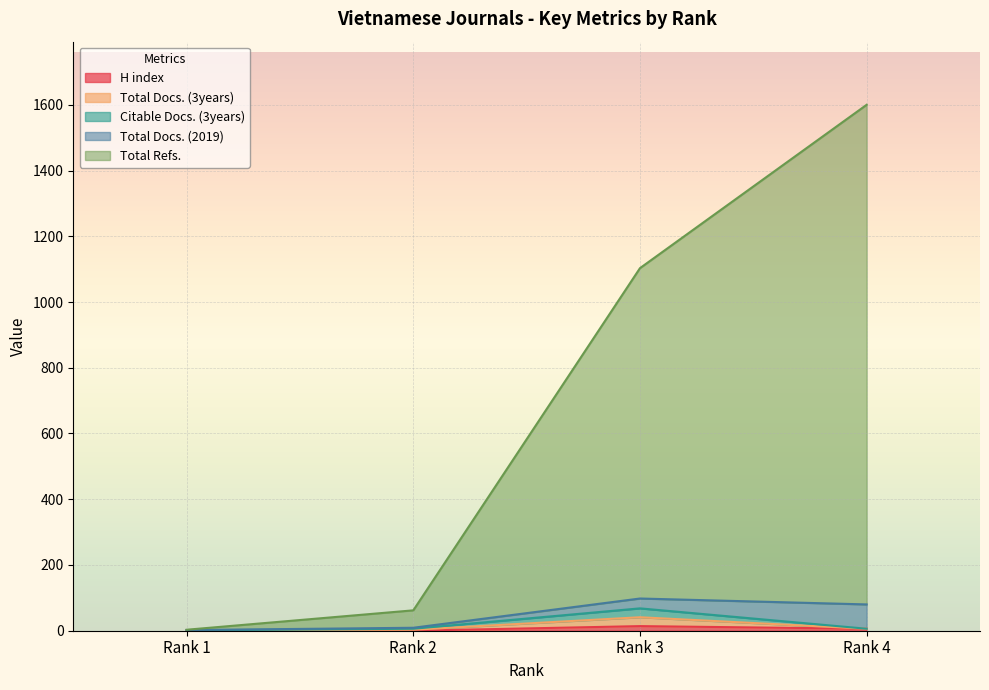

What is the difference between the Total Refs. values at Rank 4 and Rank 2?

1538